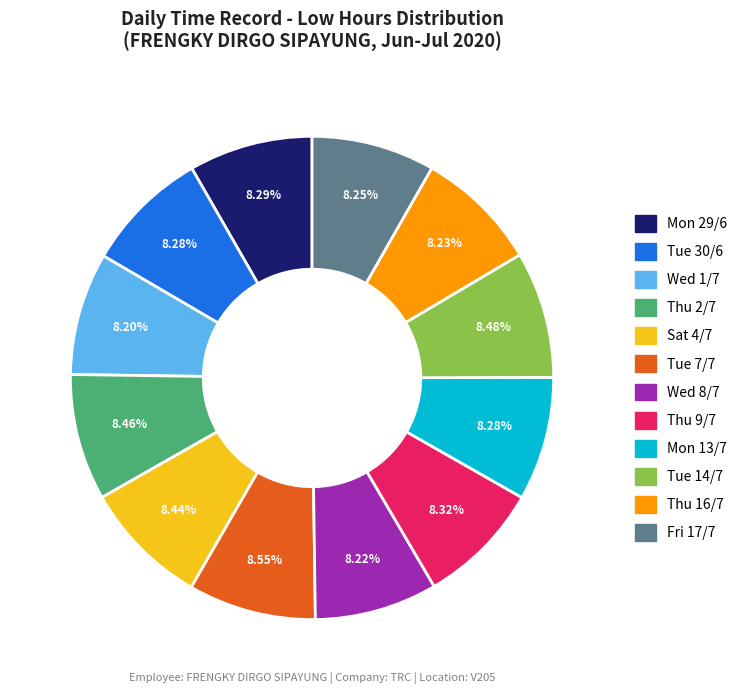

Is it true that Fri 17/7 is 19% of the pie?

False